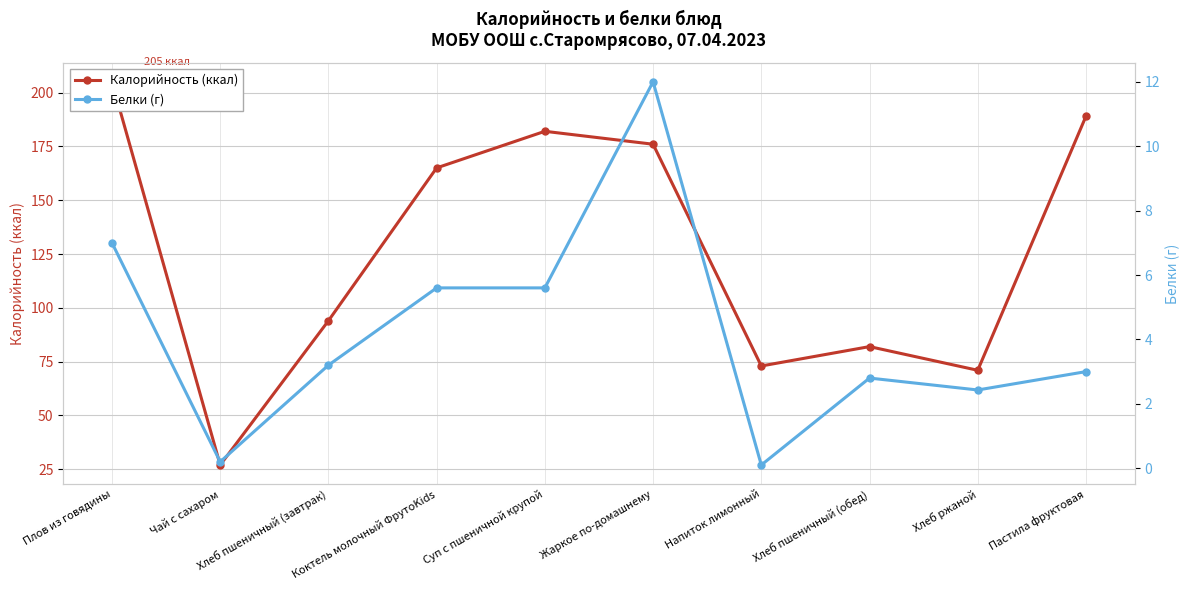

At which label does Калорийность (ккал) reach its minimum?

Чай с сахаром